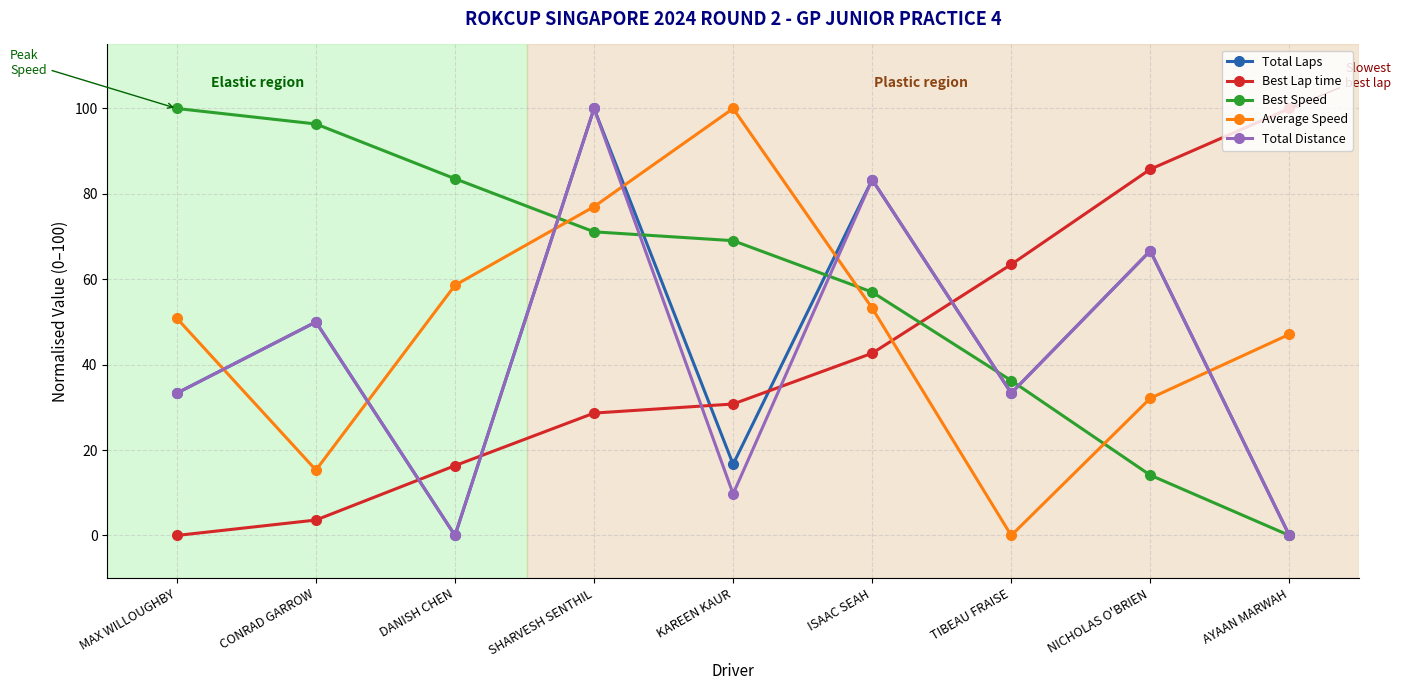

What is the spread (max minus min) of values at SHARVESH SENTHIL?

71.3